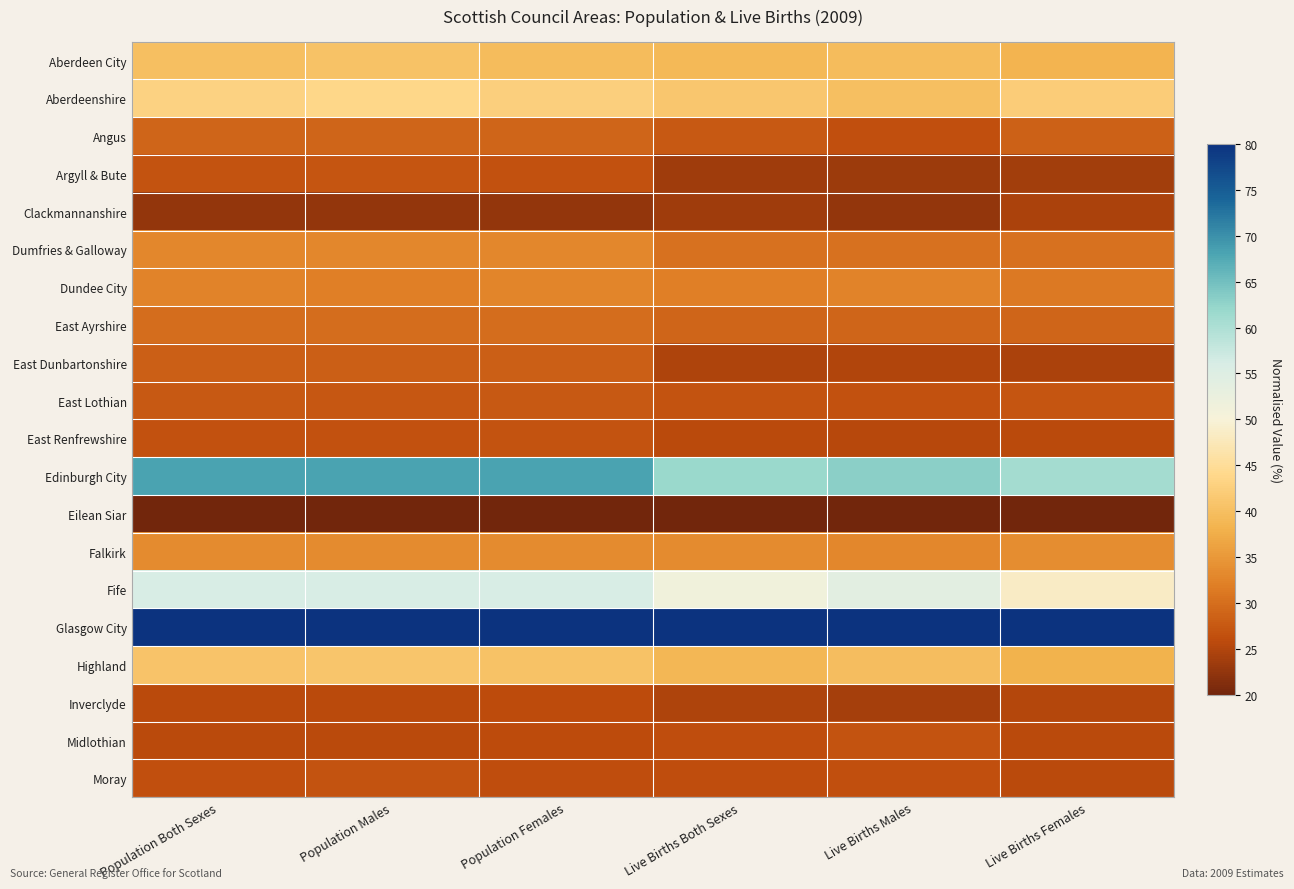

What is the difference between the highest and lowest values at Live Births Males?

60.0